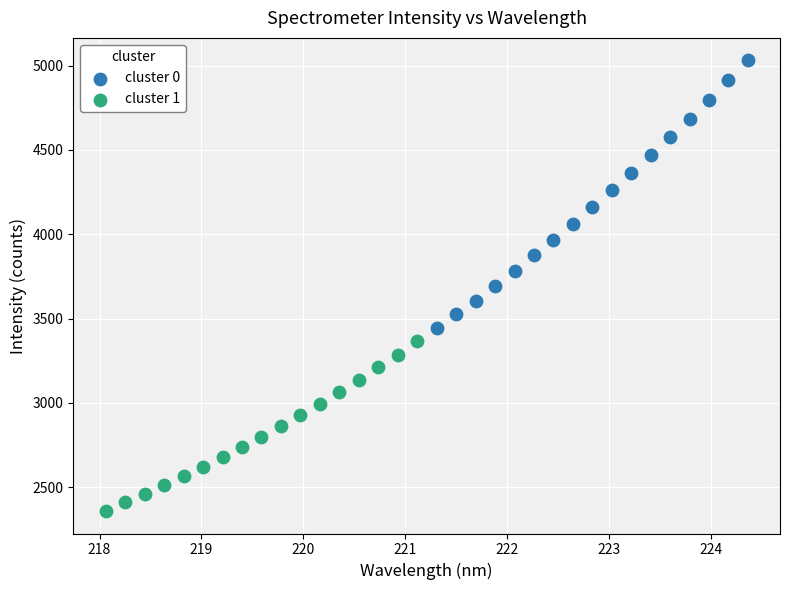

Which series contains the lowest Y value?

cluster 1